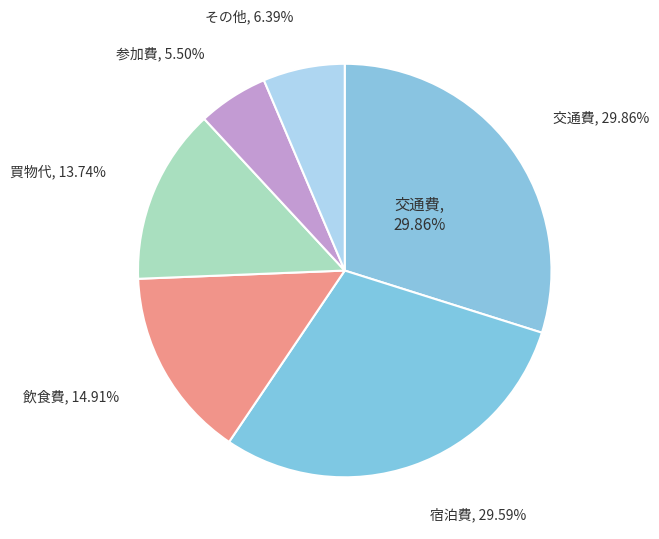

What is the largest slice in the pie chart?

交通費